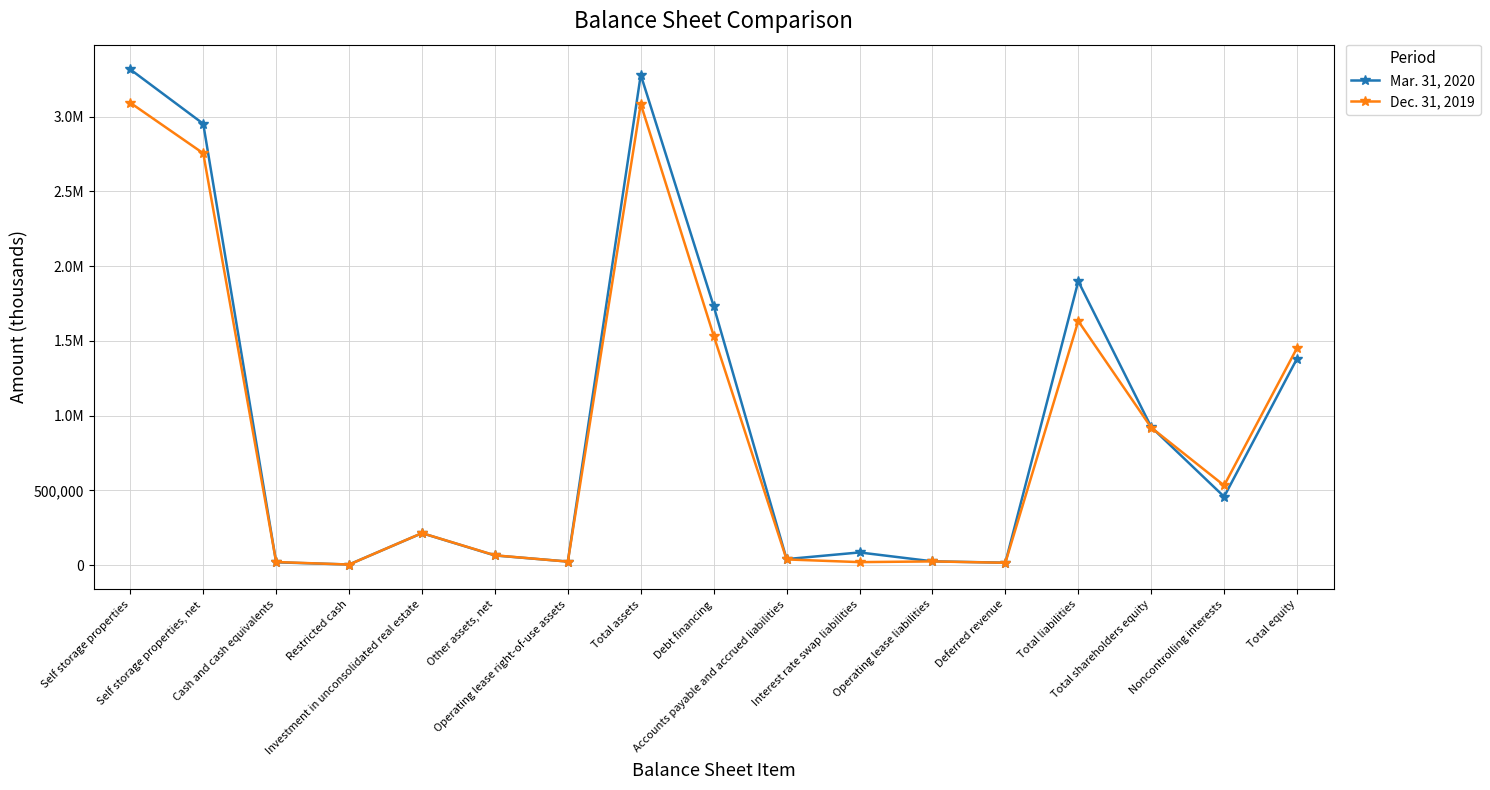

What is the difference between the Dec. 31, 2019 values at Other assets, net and Self storage properties?

3026278